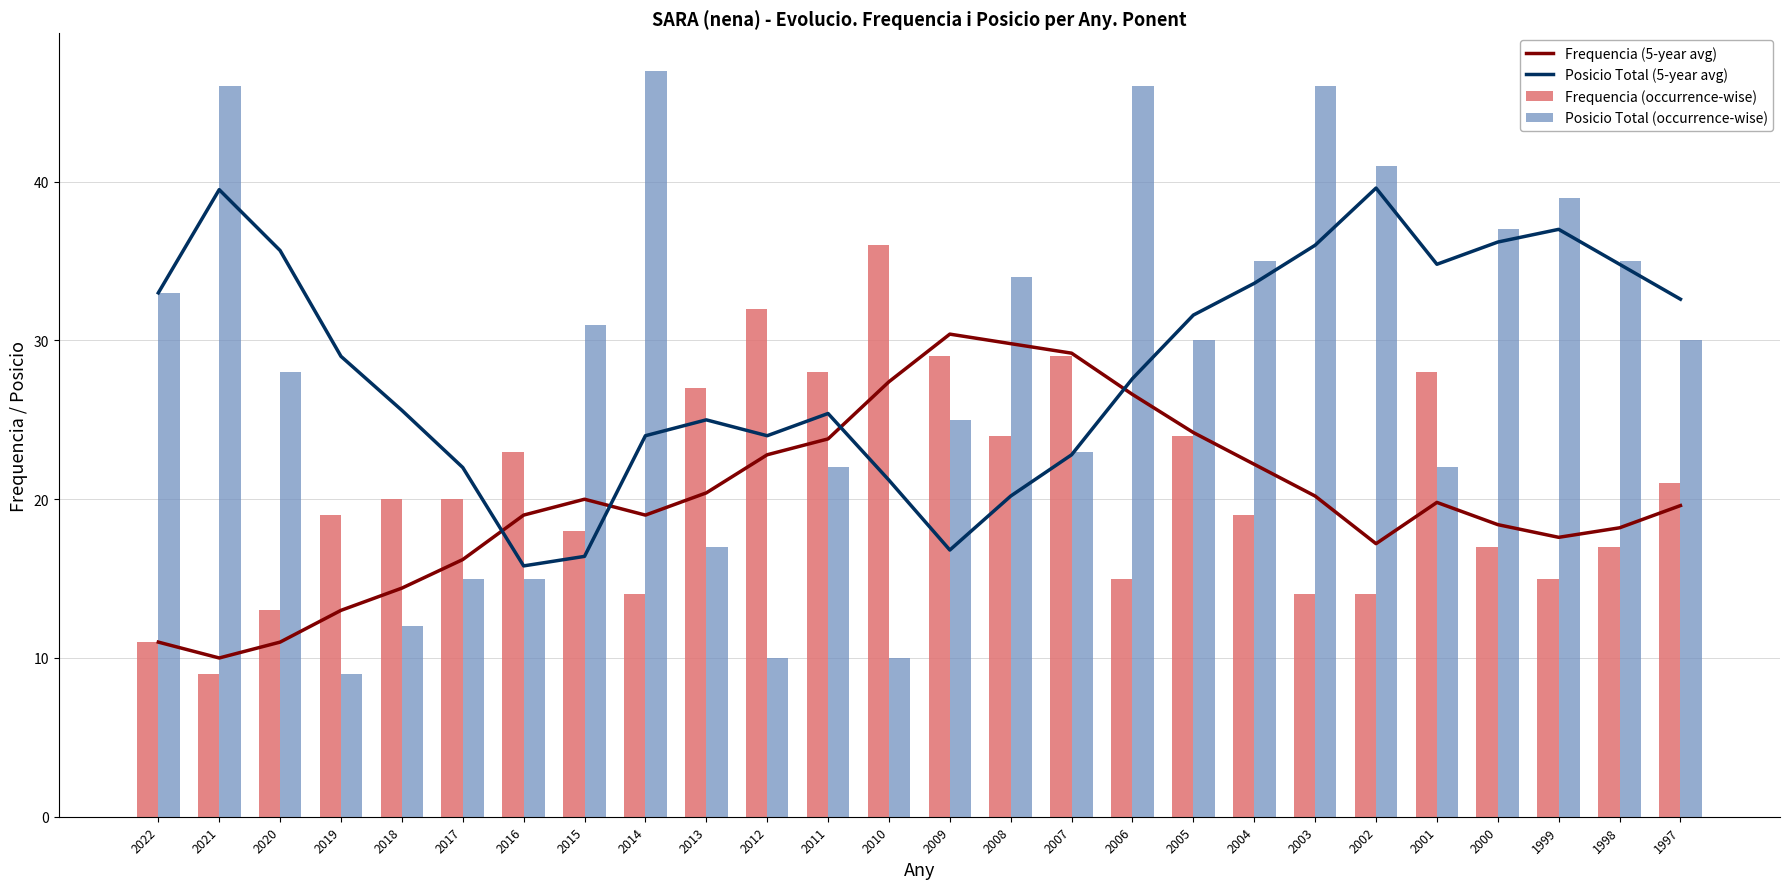

What is the value of the Posicio Total (occurrence-wise) bar at the 14th from the left?

25